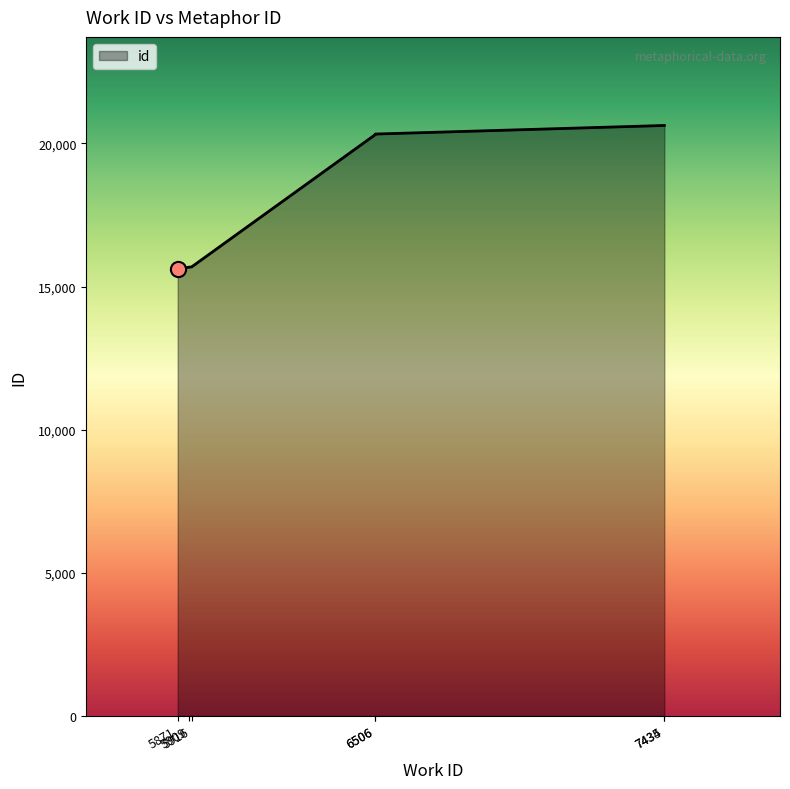

What is the change in value from 5871 to 6506?

+4695